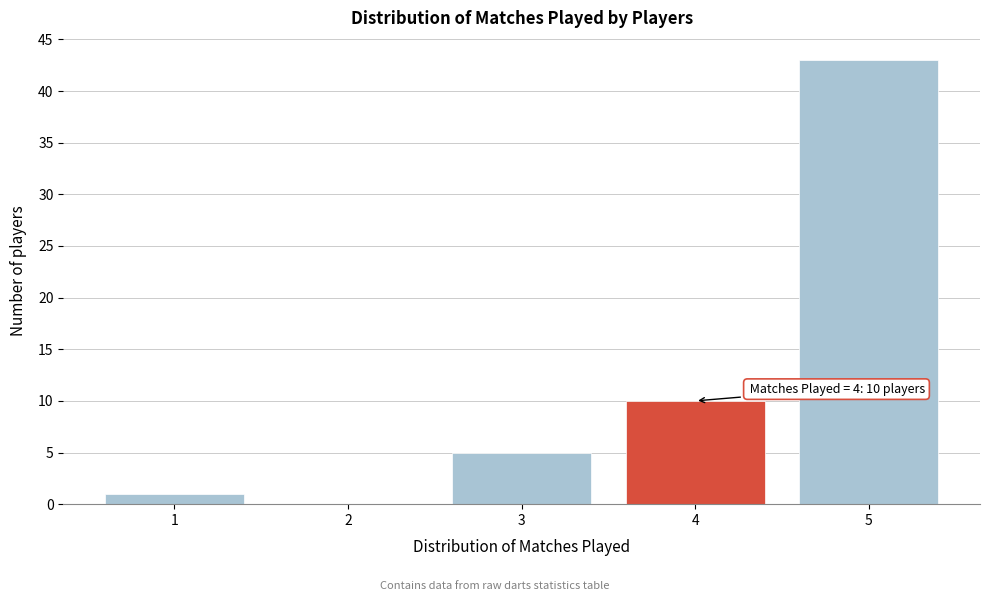

Over which range of the x-axis is the bar tallest?

4.5 to 5.5